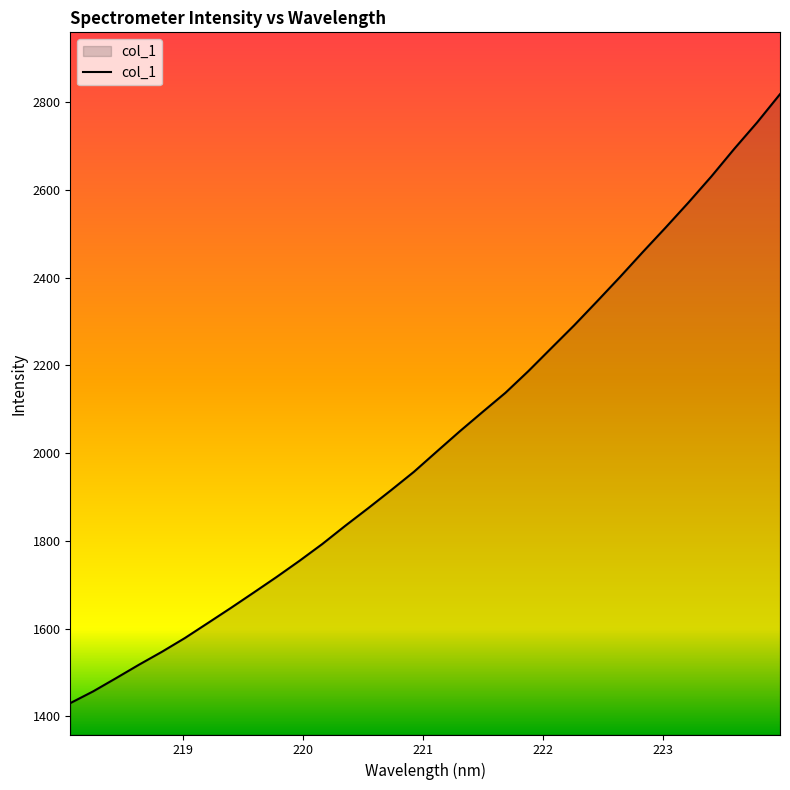

What is the difference between the maximum and minimum values?

1388.3